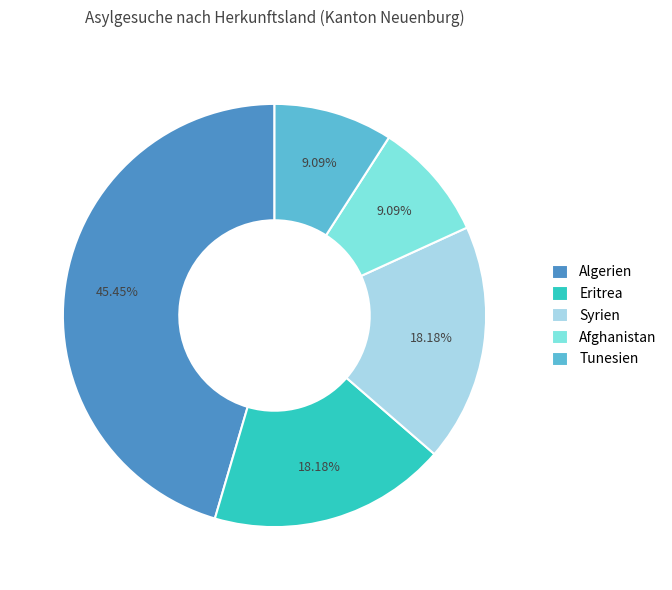

Combined, do Algerien and Tunesien account for over 50%?

Yes